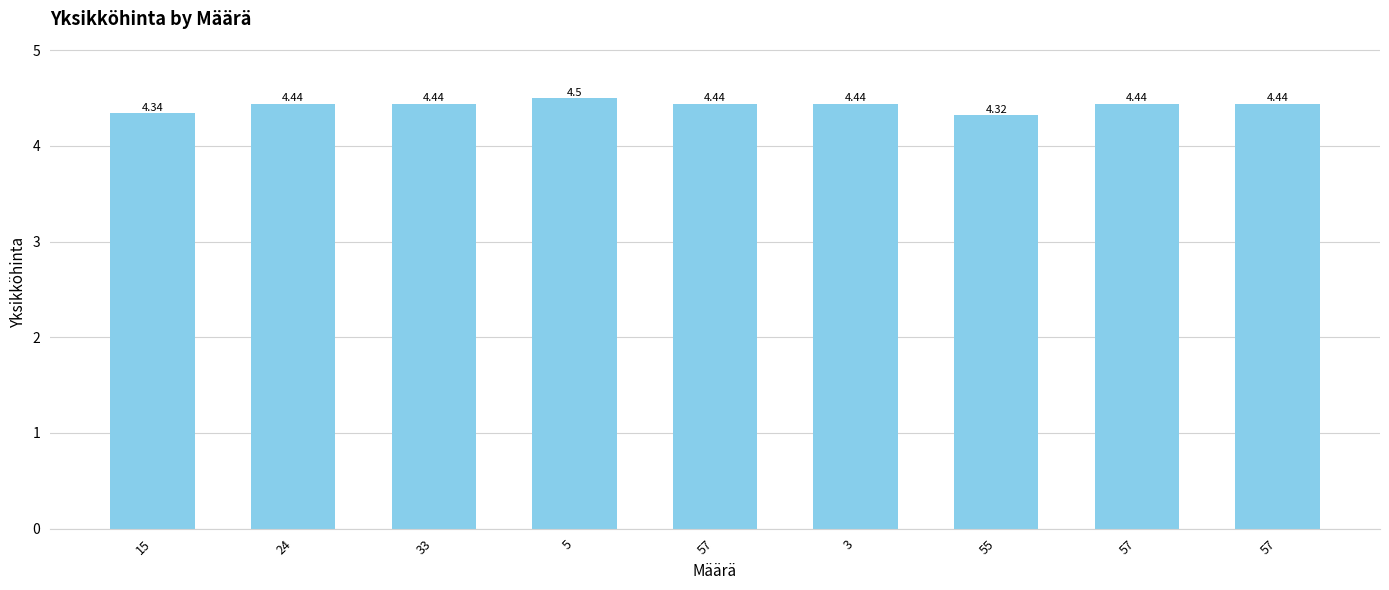

How many distinct data groups are displayed?

1